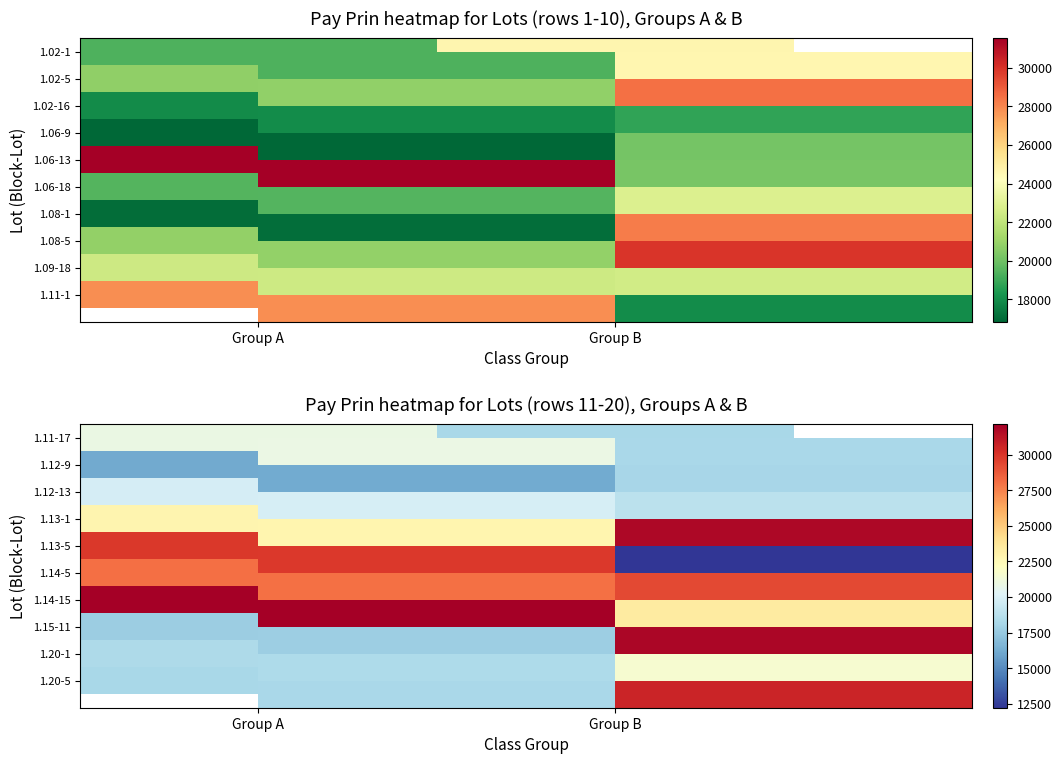

How many categories are shown in the chart?

2